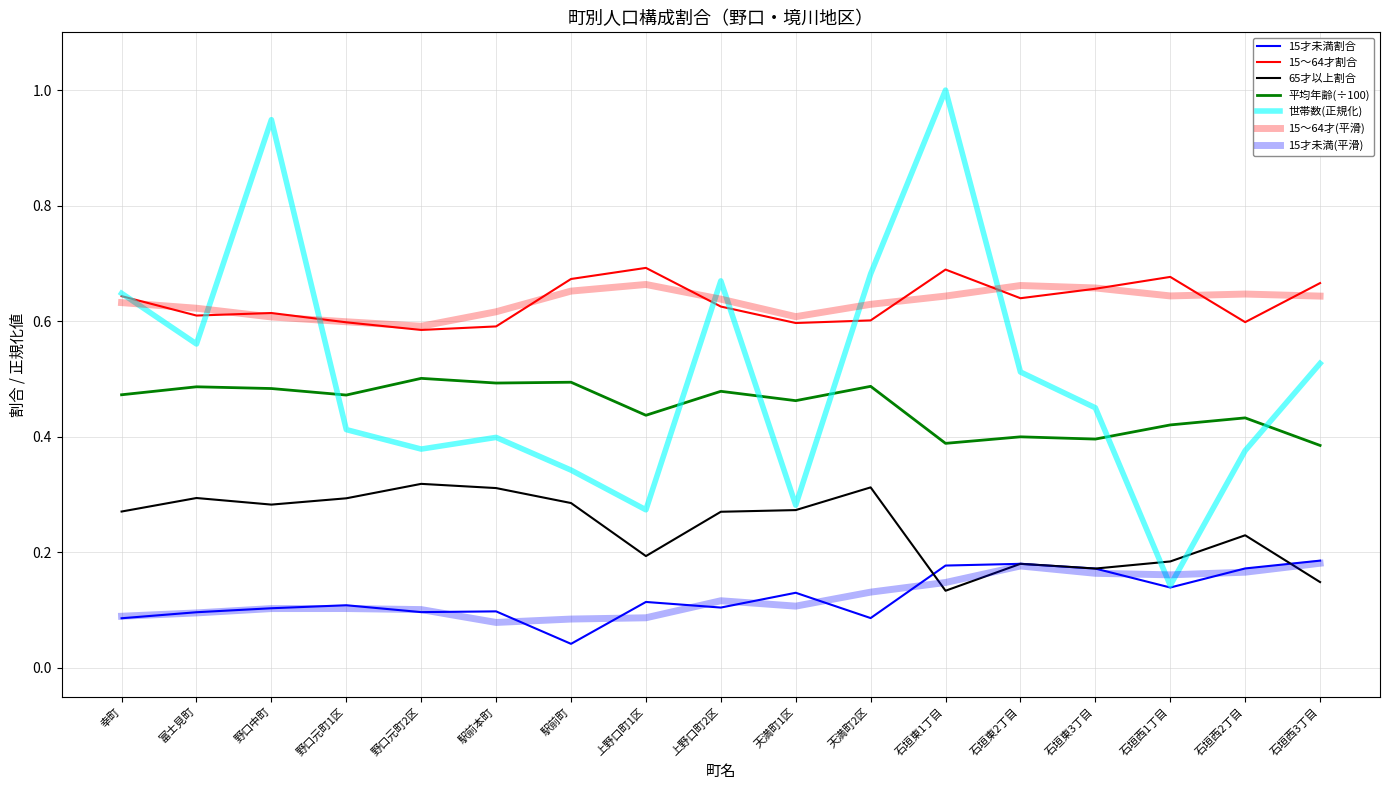

What is the greatest value displayed?

1.0